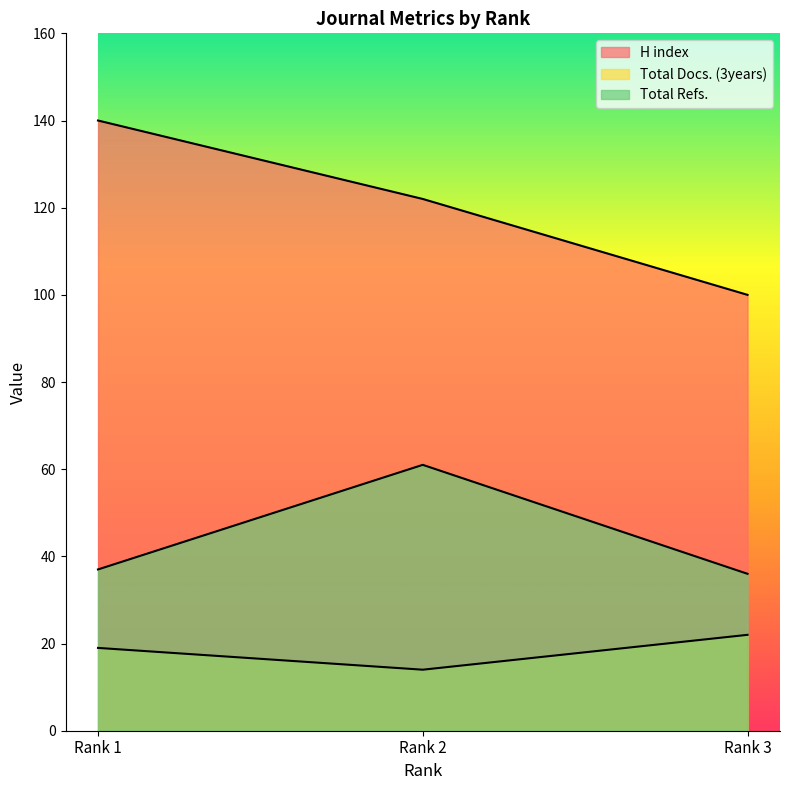

What is the difference between the maximum and minimum values in the Total Docs. (3years) series?

8